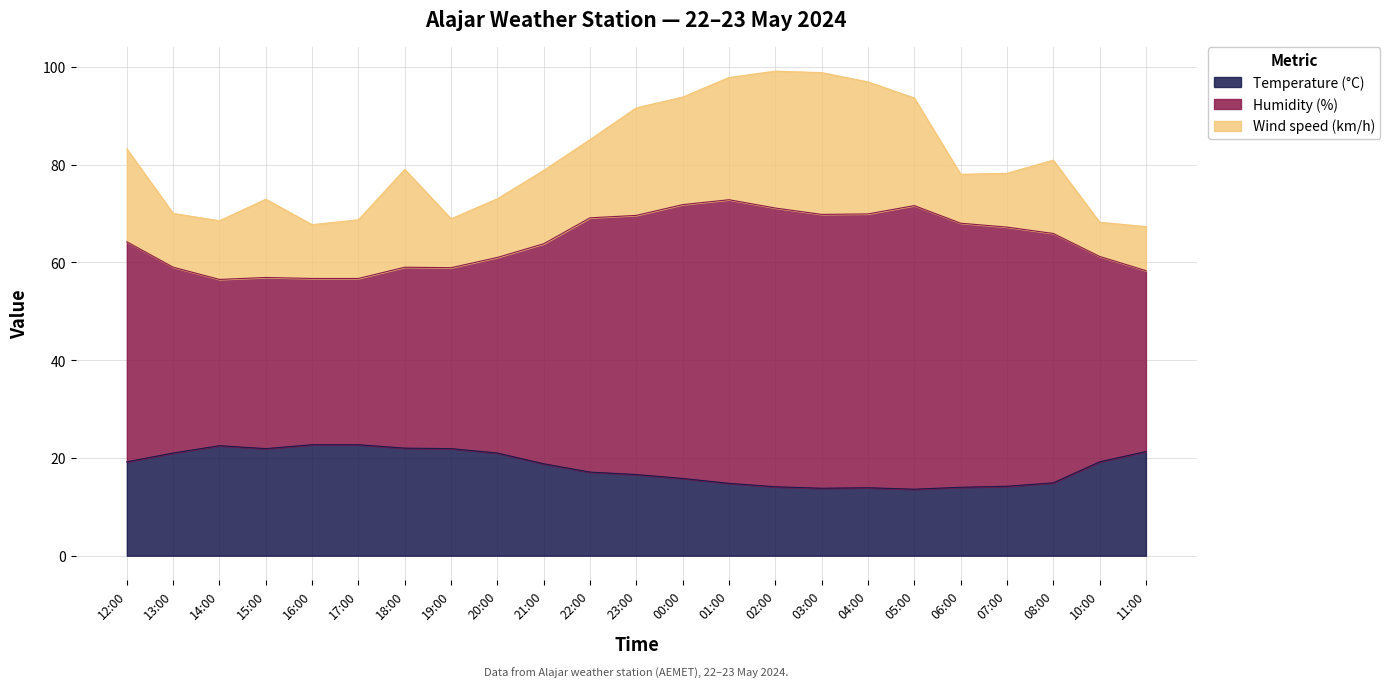

At which category does the chart reach its minimum across all series?

05:00